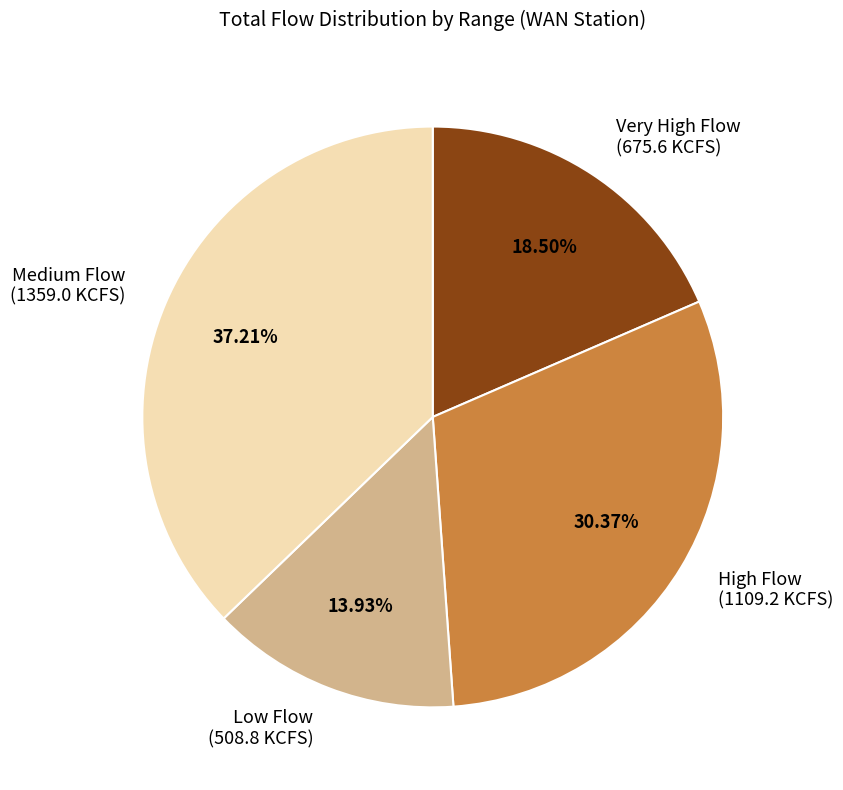

Which slice is the smallest?

Low Flow (508.8 KCFS)